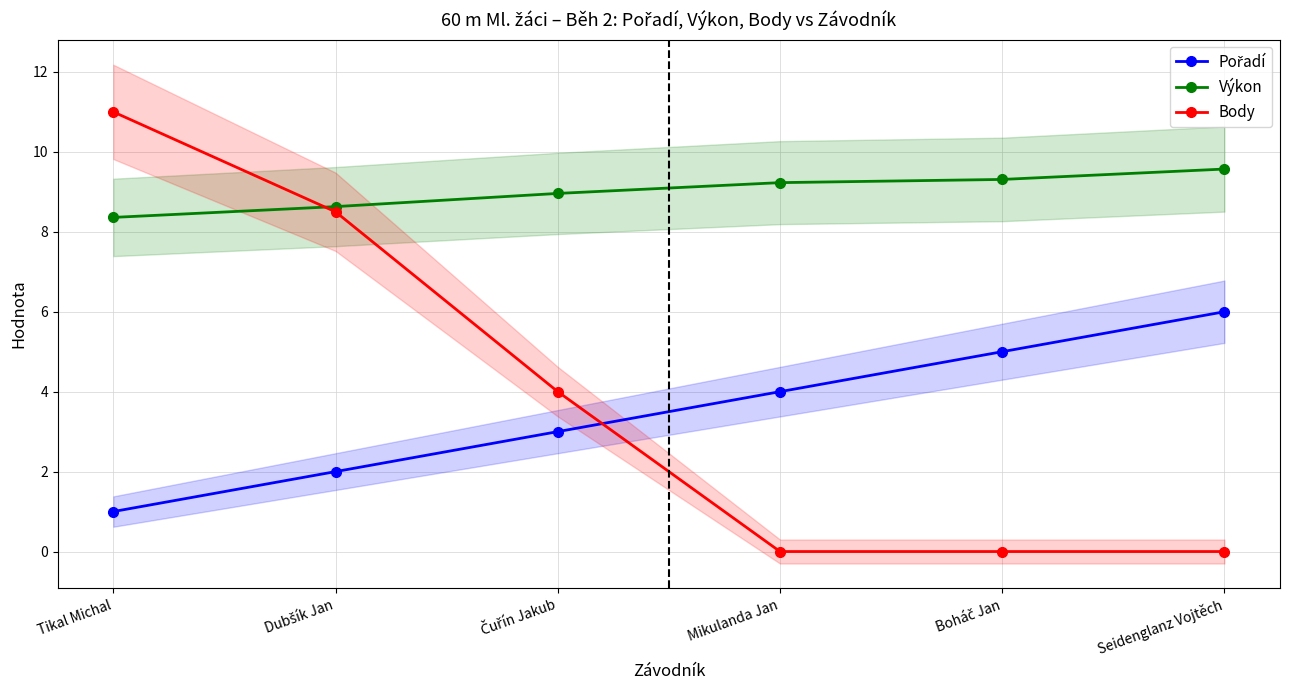

At which label is Pořadí closest to 3?

Čuřín Jakub